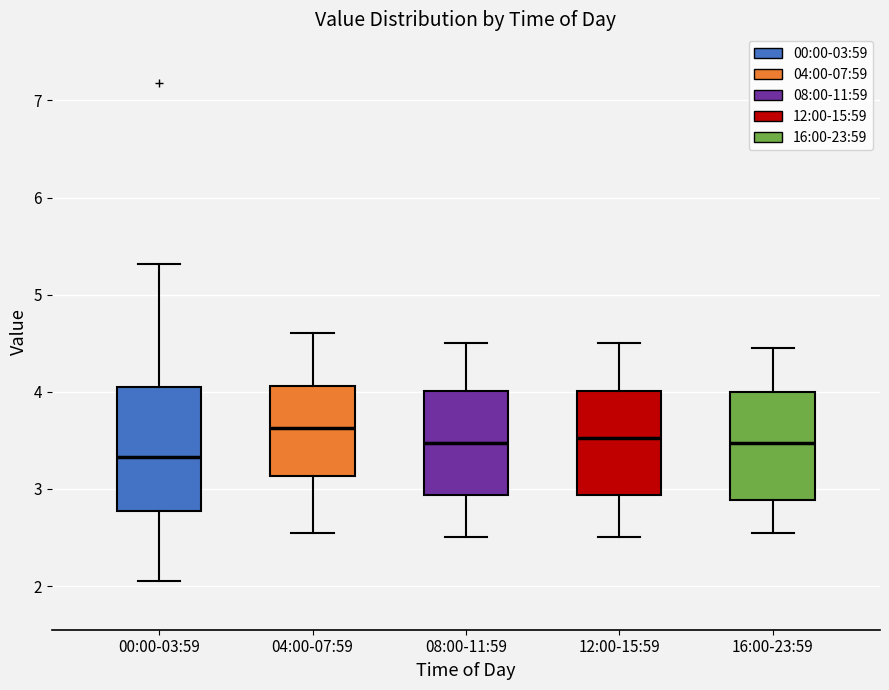

Where is the upper edge of the box for 00:00-03:59 on the y-axis? The values are not printed on the chart, so give them approximately, as read against the axis.

4.0